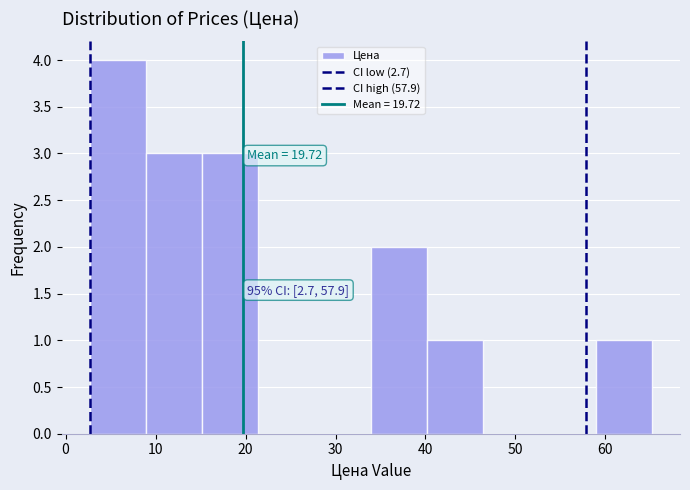

Over which range of the x-axis is the bar tallest?

3 to 9